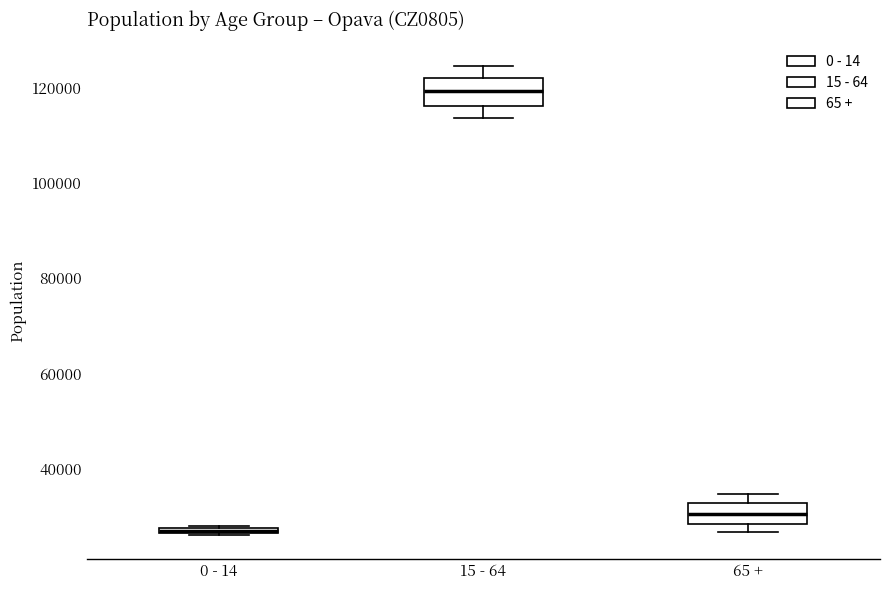

Where is the upper edge of the box for 0 - 14 on the y-axis? The values are not printed on the chart, so give them approximately, as read against the axis.

28000